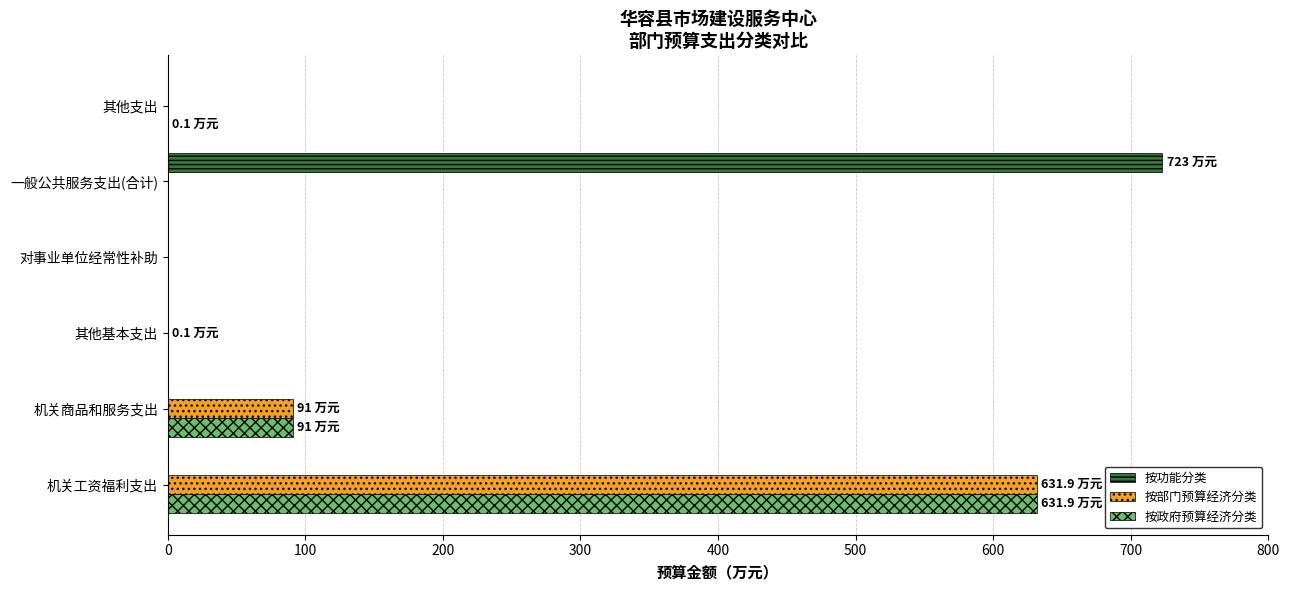

How many data points does each series have?

6